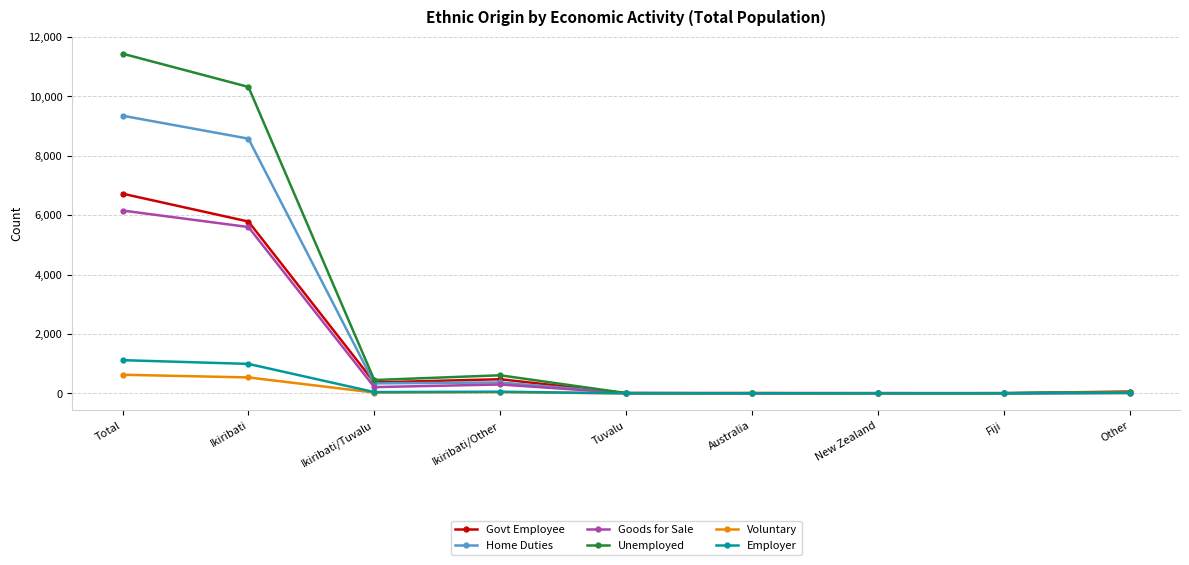

Which series changed the most between Total and Ikiribati/Other?

Unemployed